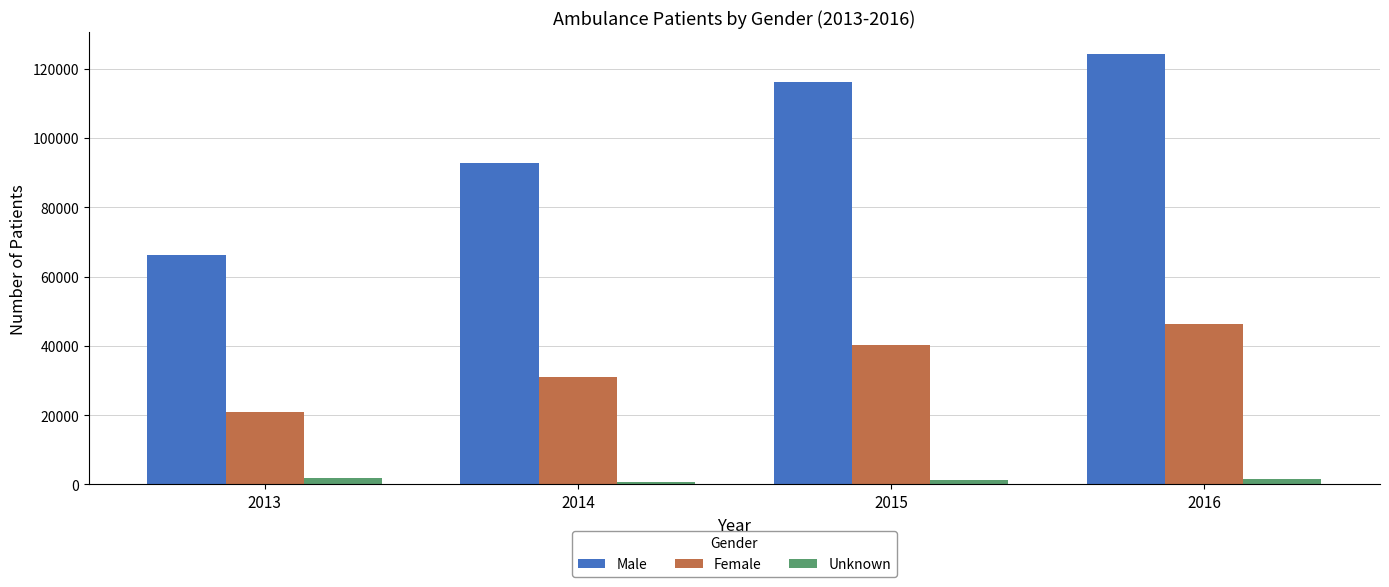

Which series changed the most between 2013 and 2016?

Male